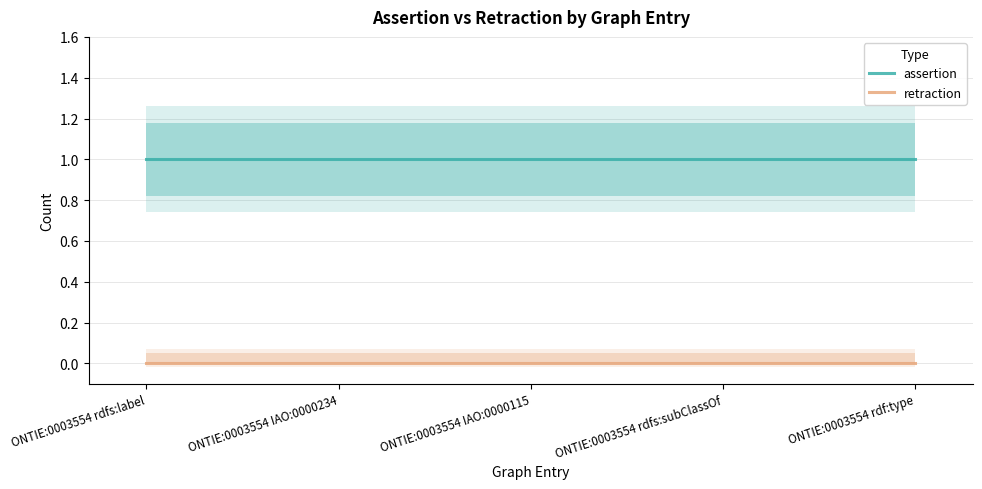

True or false: retraction and assertion cross at least once.

False